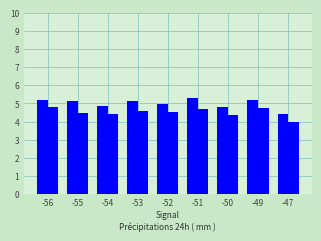

Does the chart contain any negative values?

No